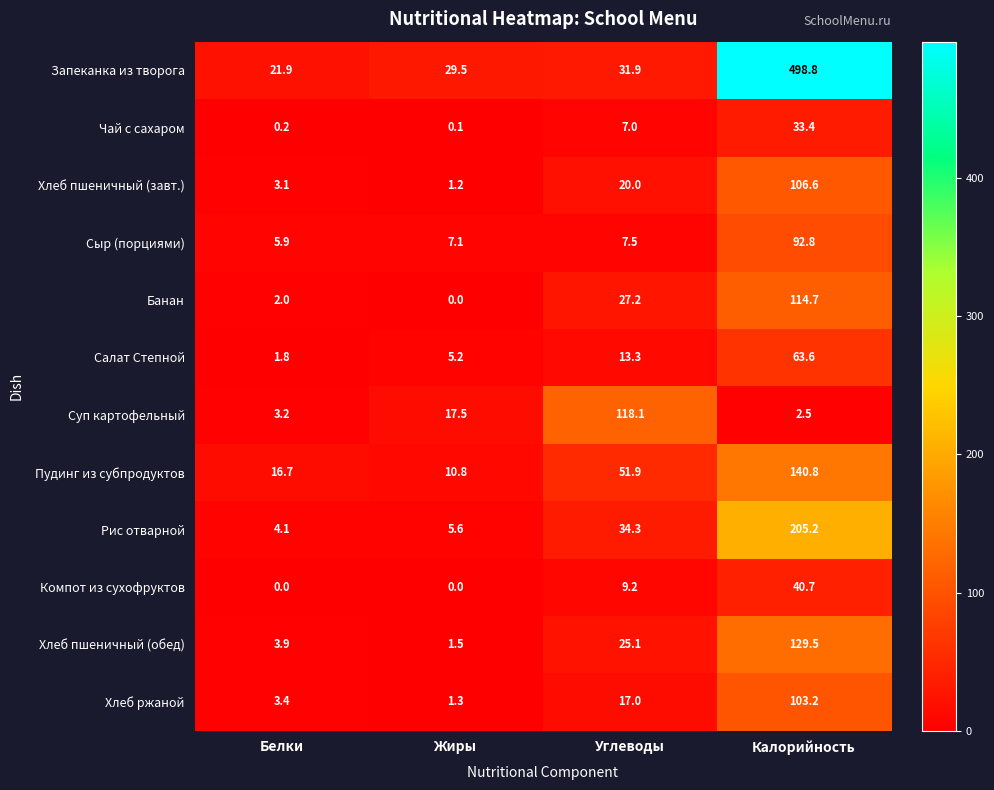

Is it true that Рис отварной equals 1.4 at Белки?

False